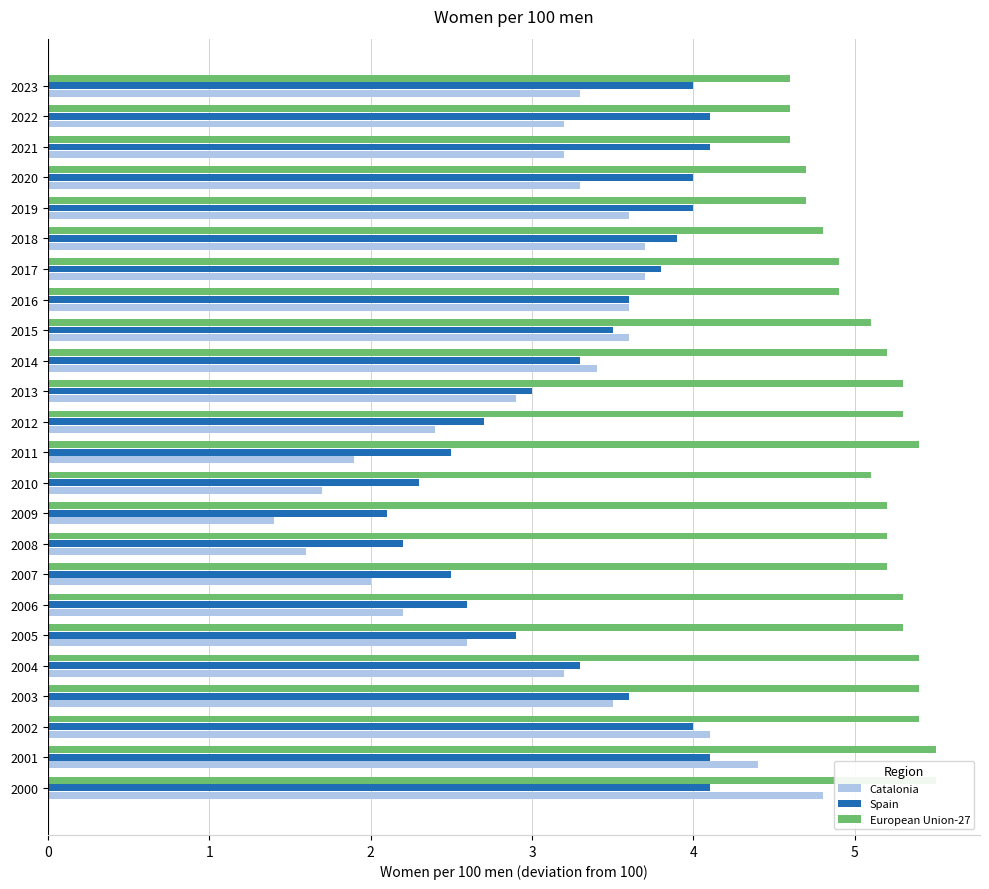

What is the difference between the maximum and minimum values in the European Union-27 series?

0.9